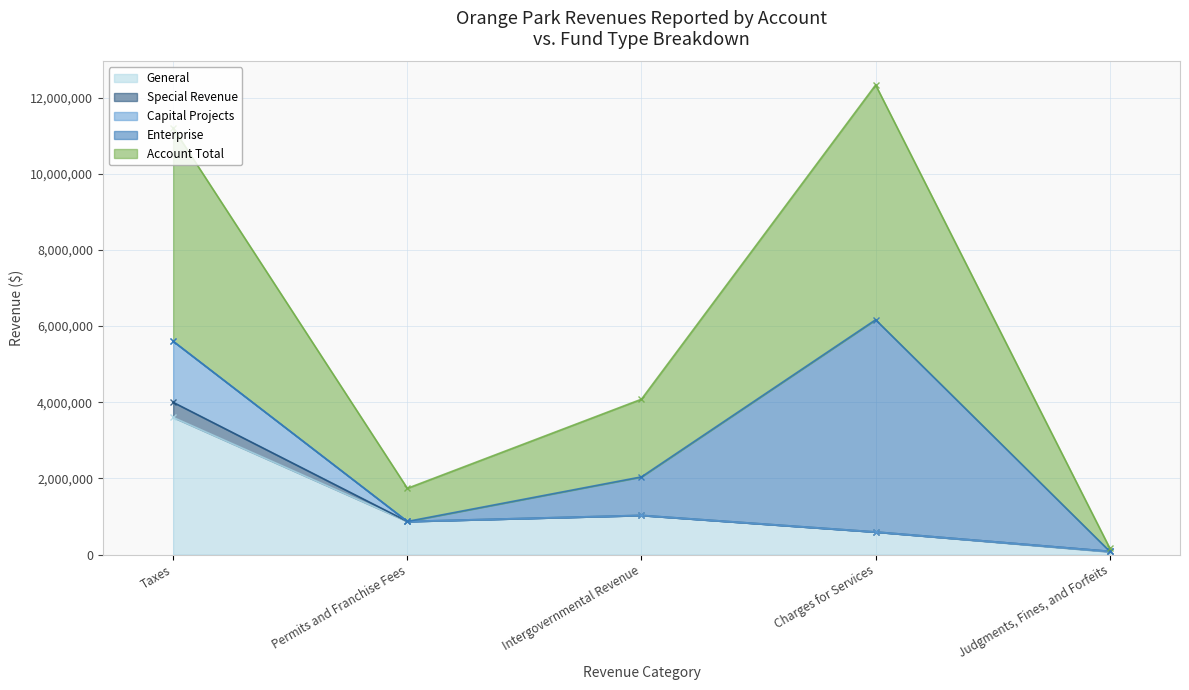

What is the value of the General point at the 5th from the left?

72291